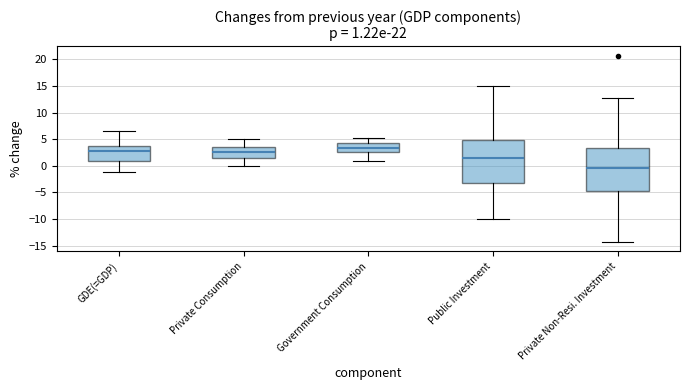

Which box's median line is the highest?

Government Consumption